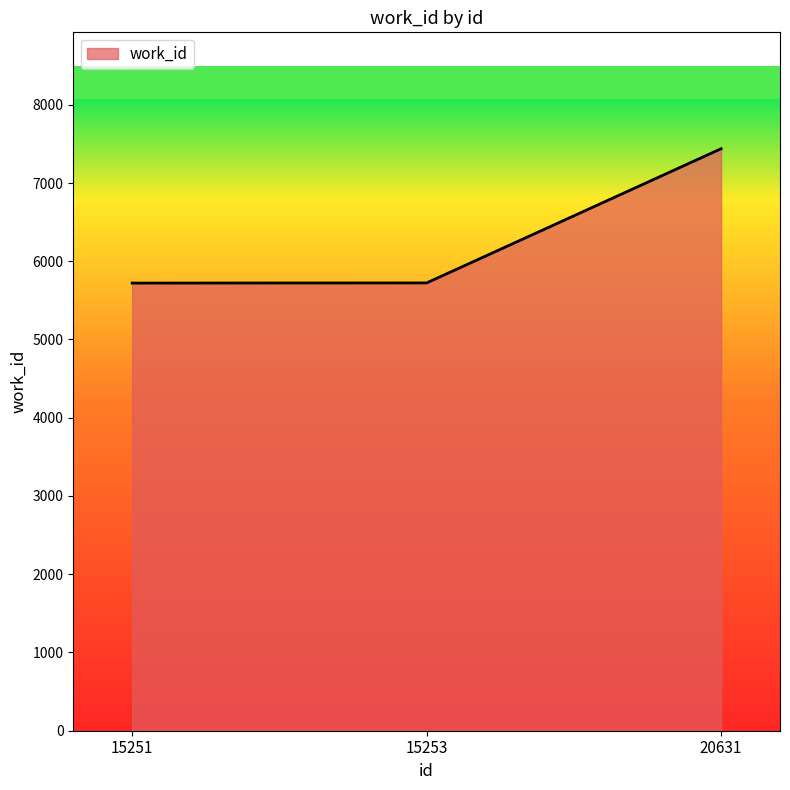

What is the minimum value shown in the chart?

5721